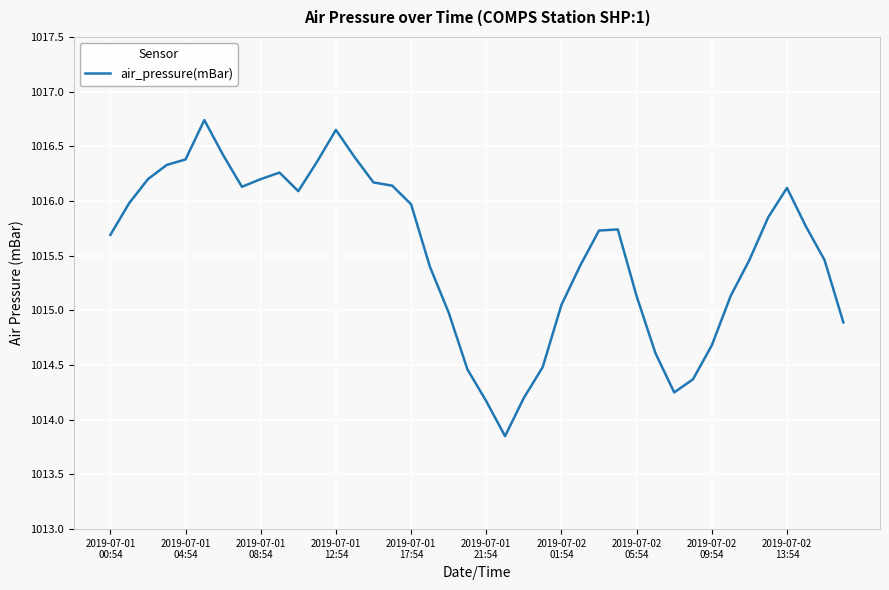

What is the difference between the second highest and minimum values?

2.8